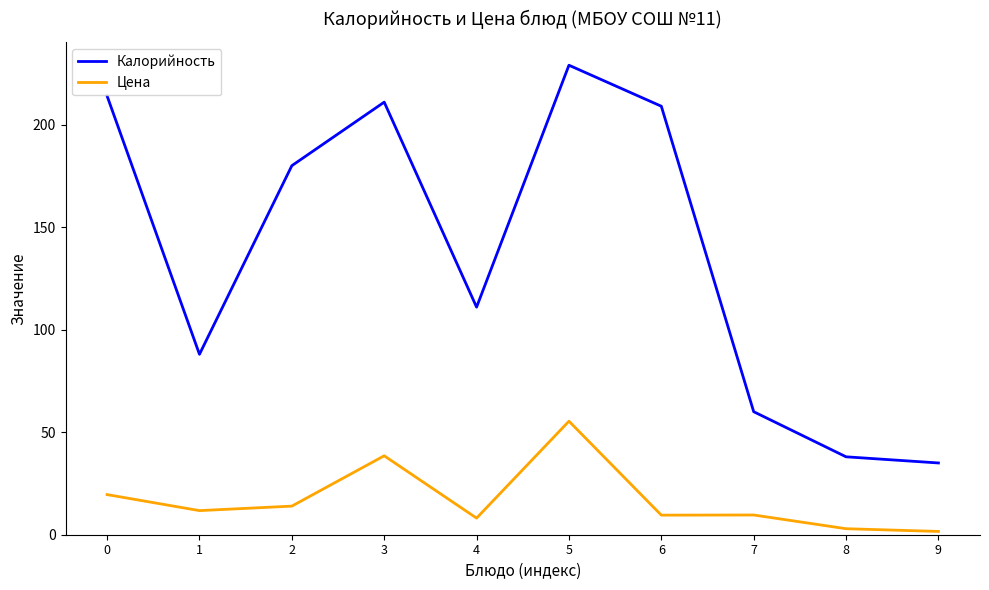

Where is the first local minimum for Цена?

1